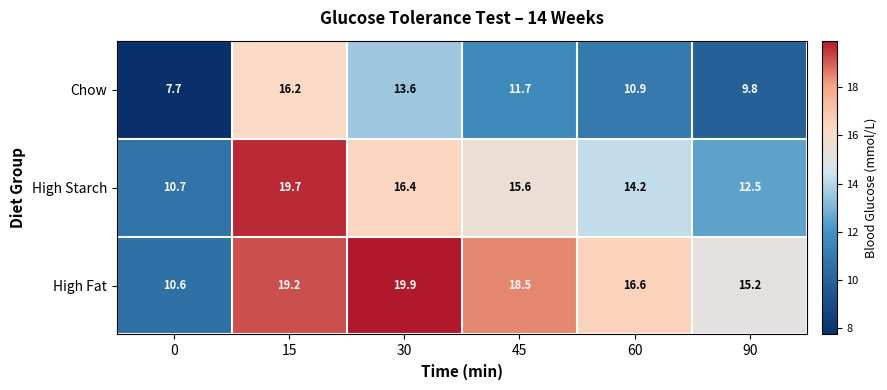

What is the maximum value shown in the chart?

19.9